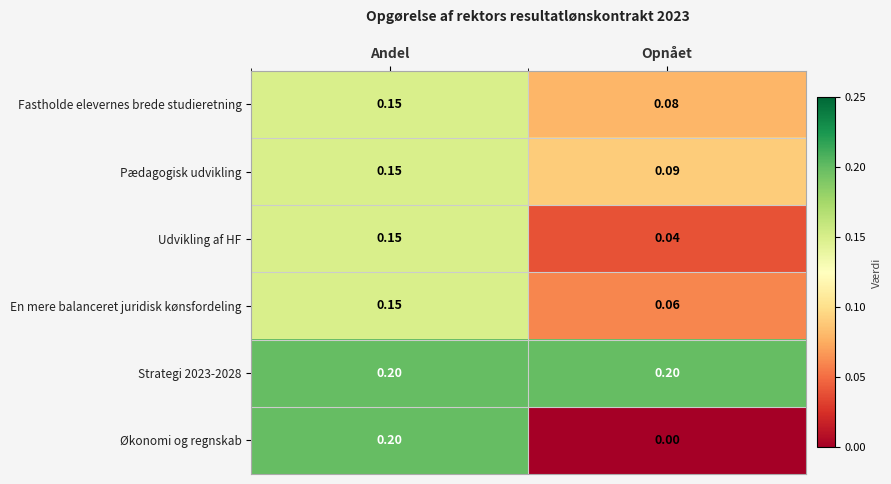

Which category has the highest value in the En mere balanceret juridisk kønsfordeling series?

Andel